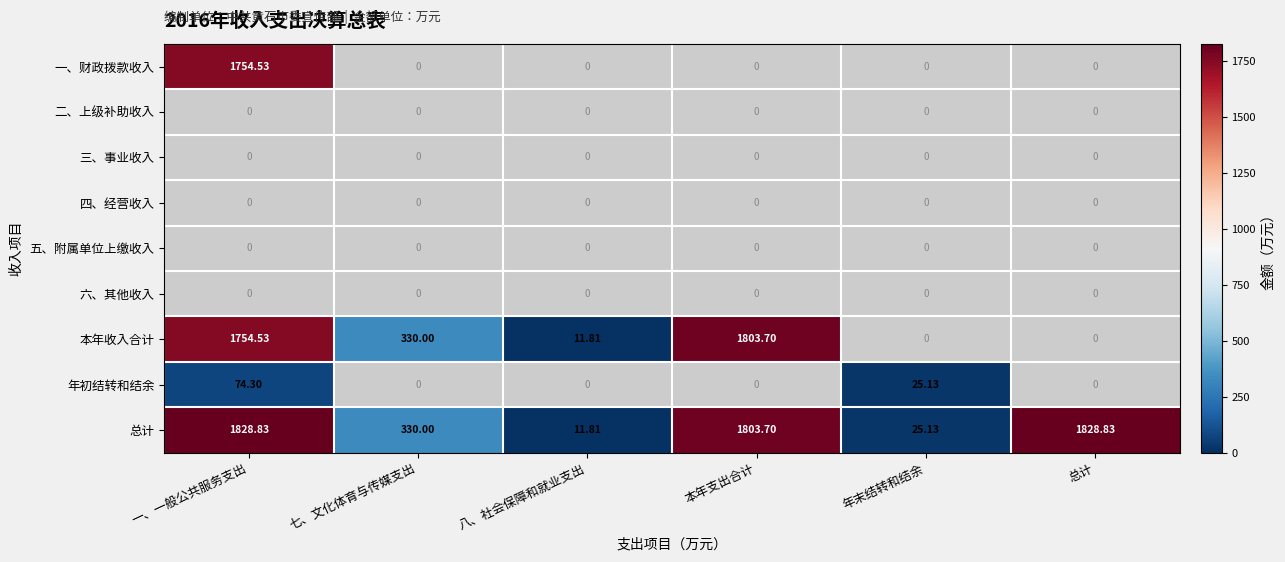

How many categories are shown in the chart?

6